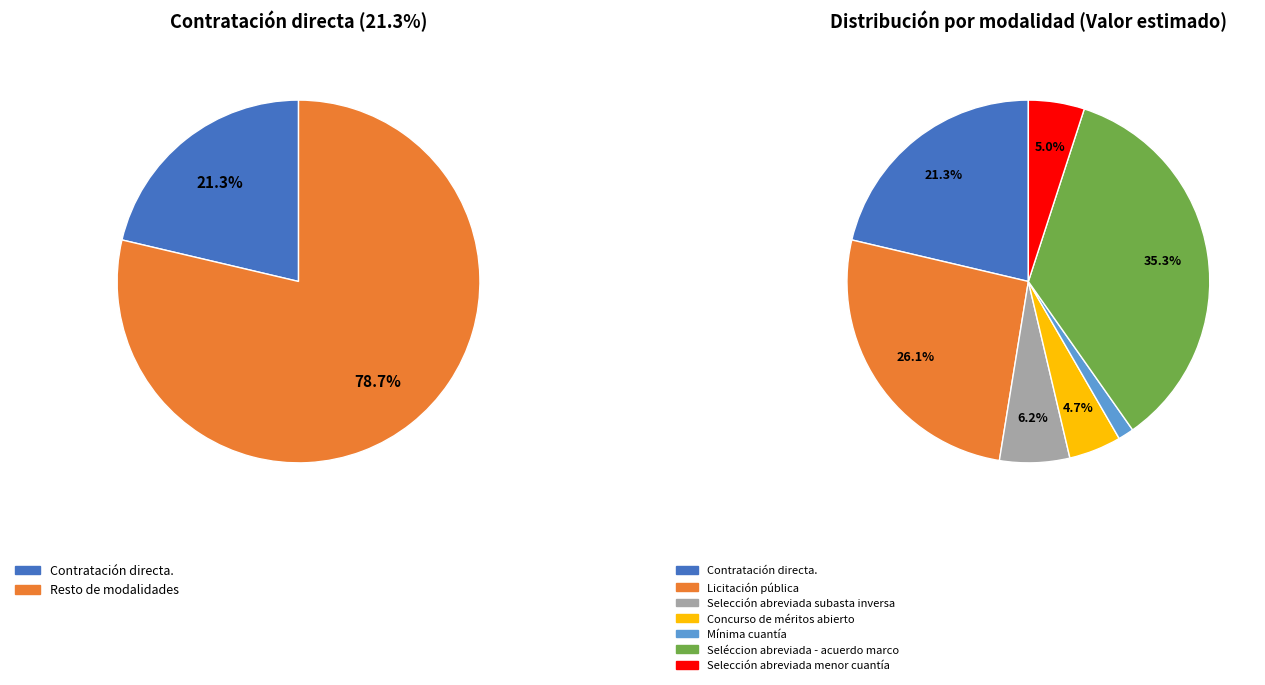

Which has a higher value, Seléccion abreviada - acuerdo marco or Contratación directa.?

Seléccion abreviada - acuerdo marco